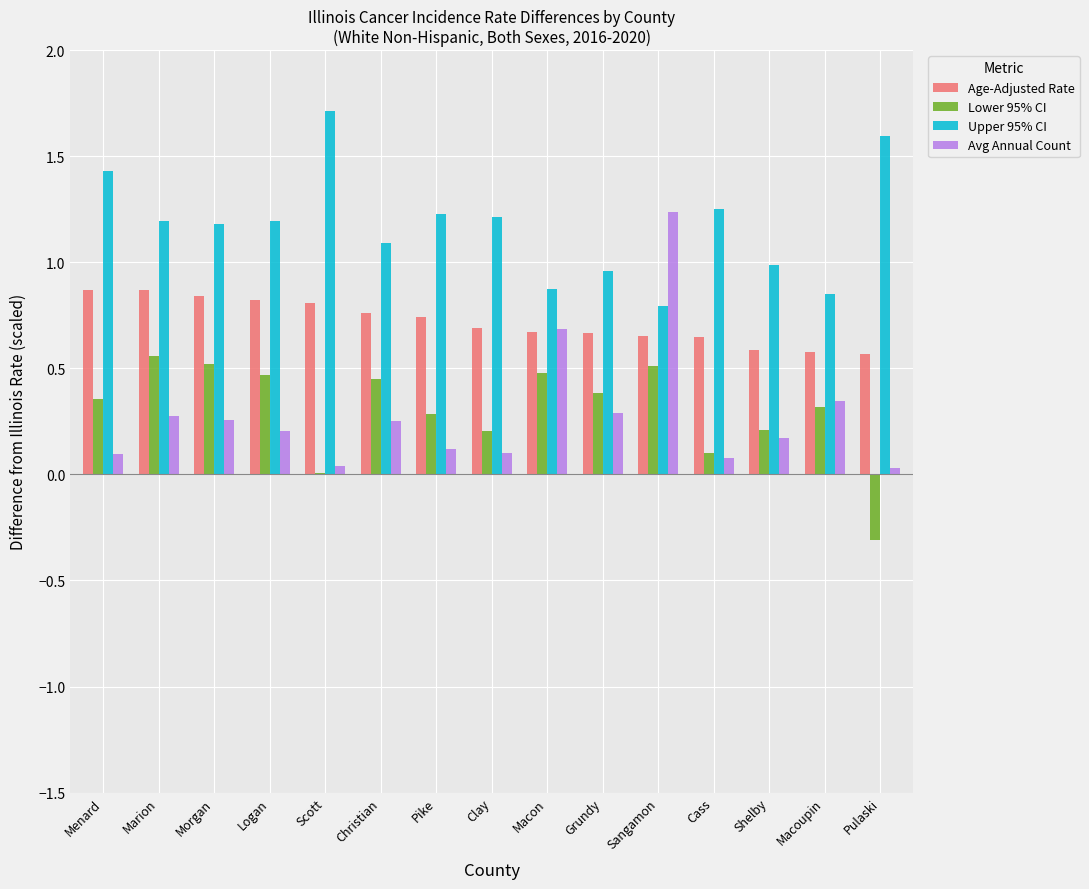

At which category is the sum across all series the highest?

Sangamon